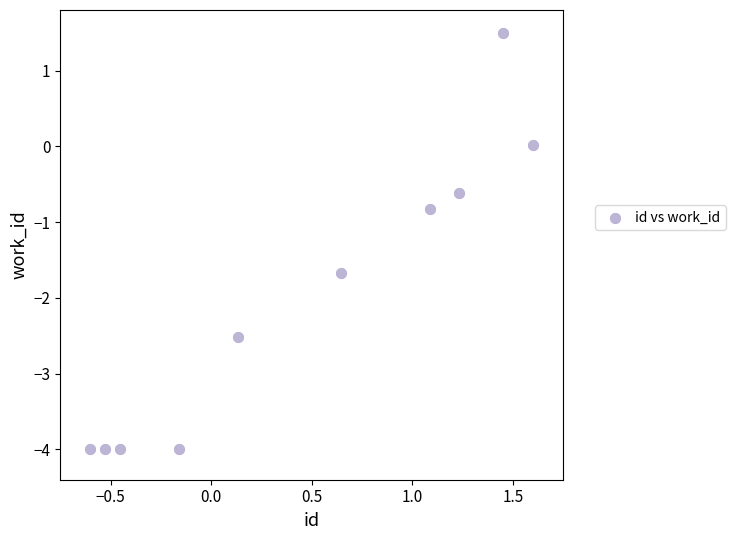

What is the average Y value?

-2.0